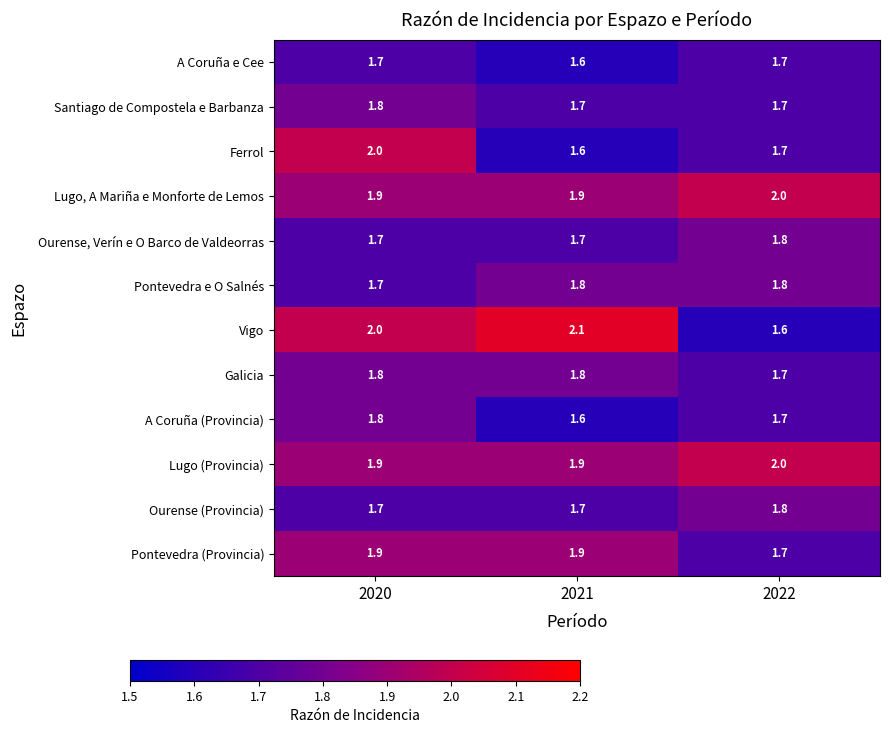

What is the maximum value shown in the chart?

2.1